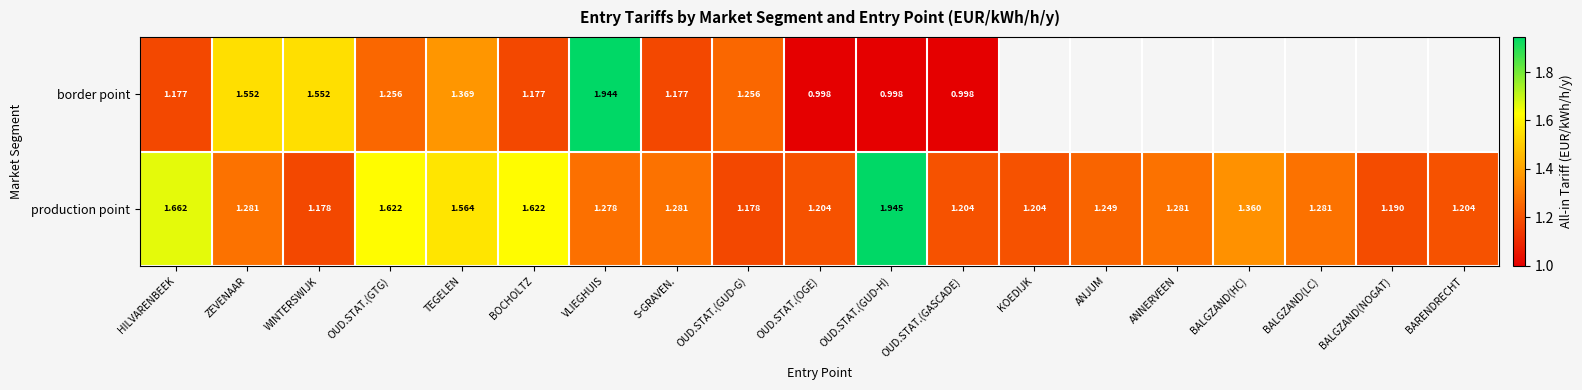

At how many categories does at least one series exceed 1?

19